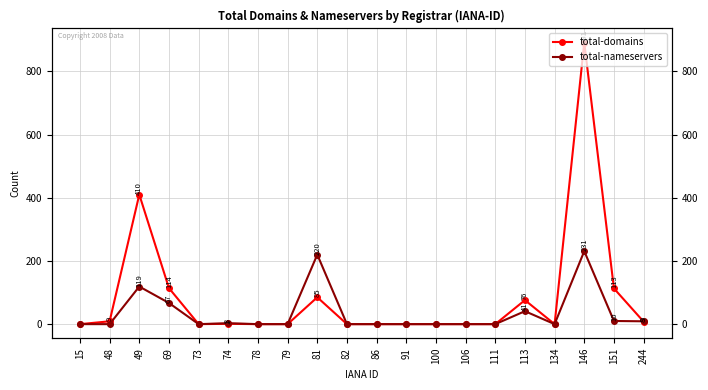

At how many categories does at least one series exceed 255?

2